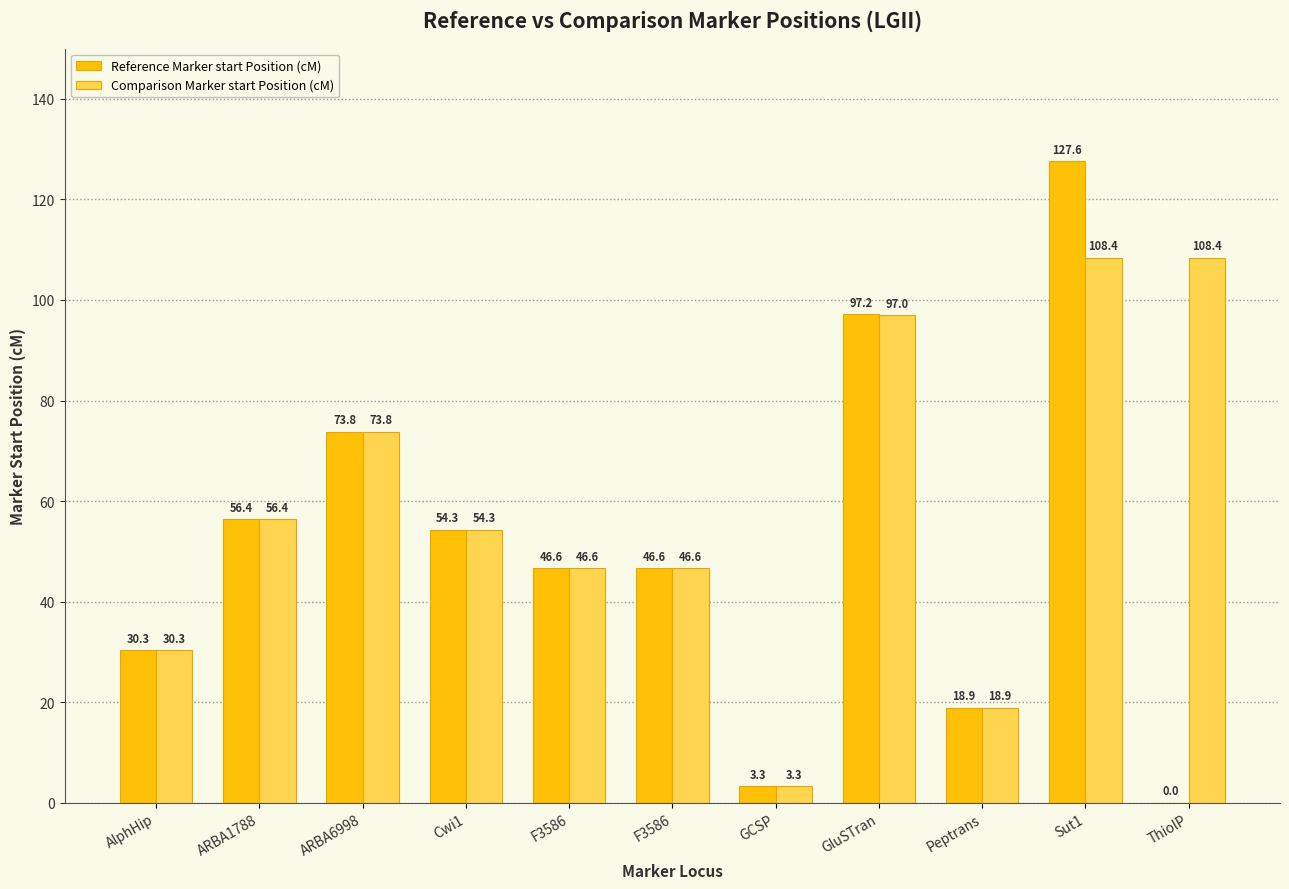

What is the label of the 1st bar from the left?

AlphHip